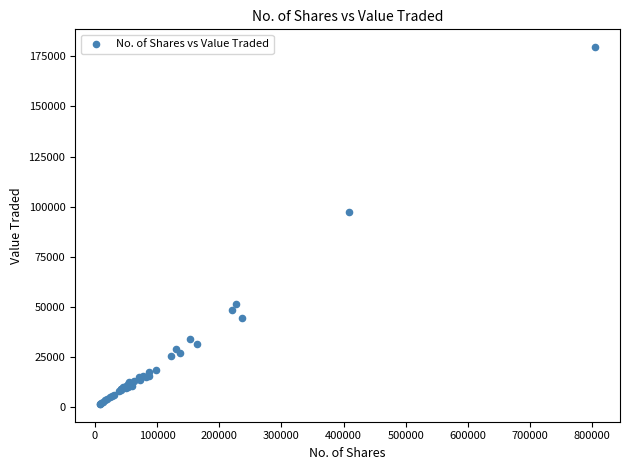

What Y value in the scatter plot is closest to 90556?

97331